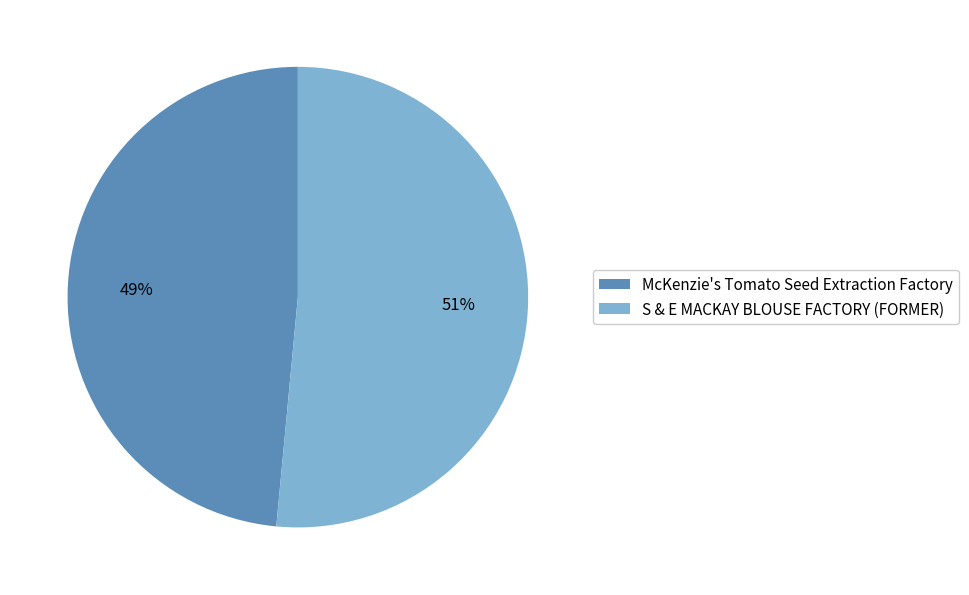

How many segments does this pie chart have?

2